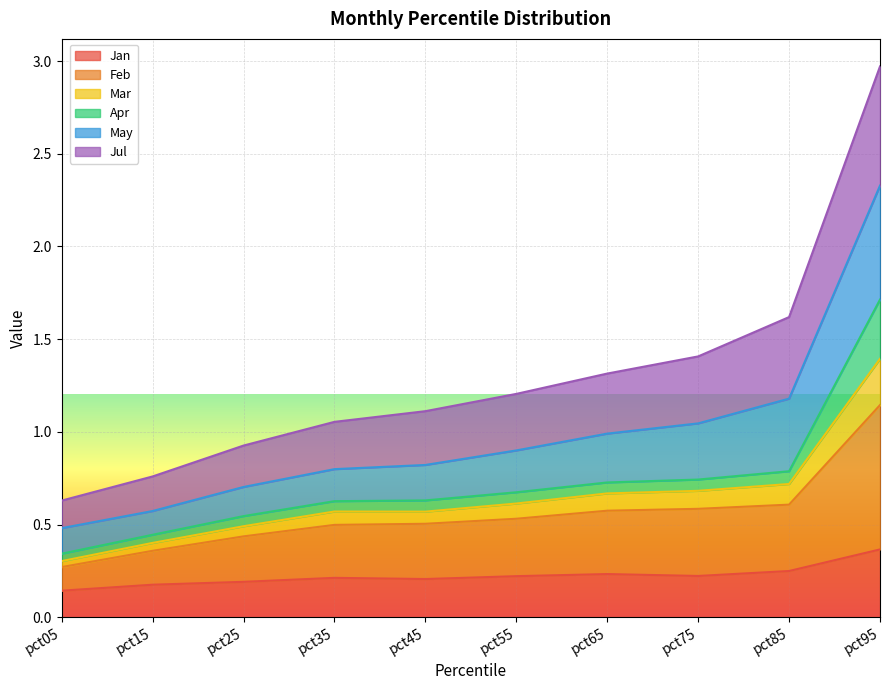

Where is Feb nearest to the value 0?

pct05